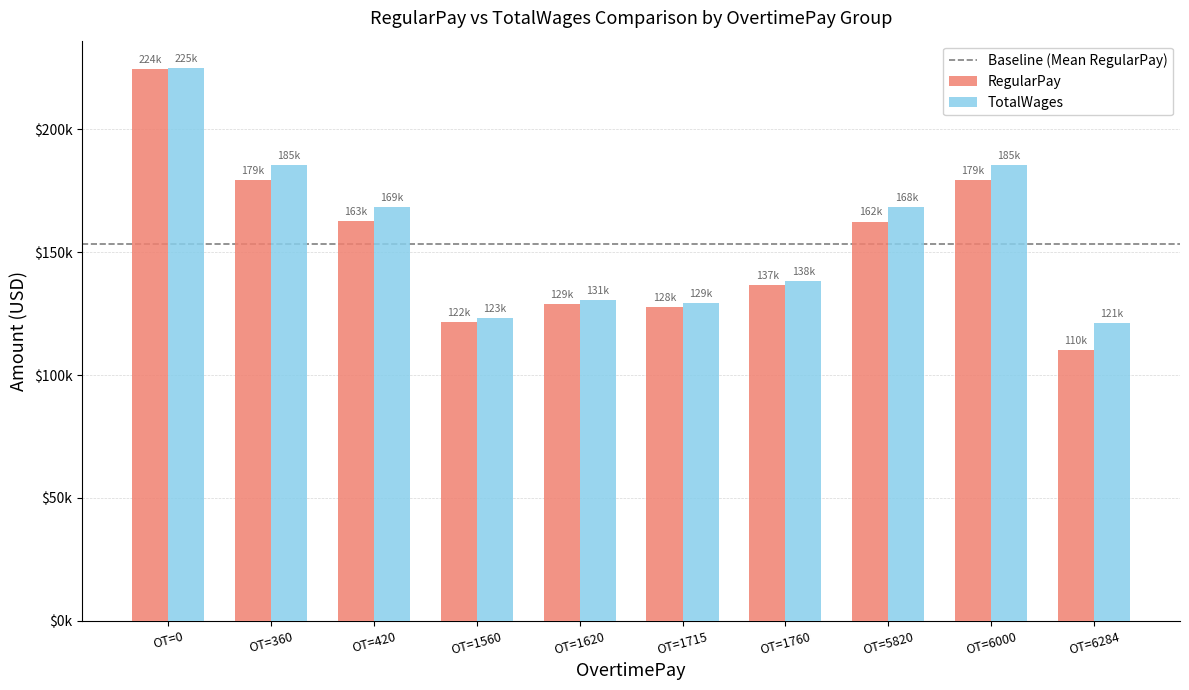

Are the bars horizontal?

No